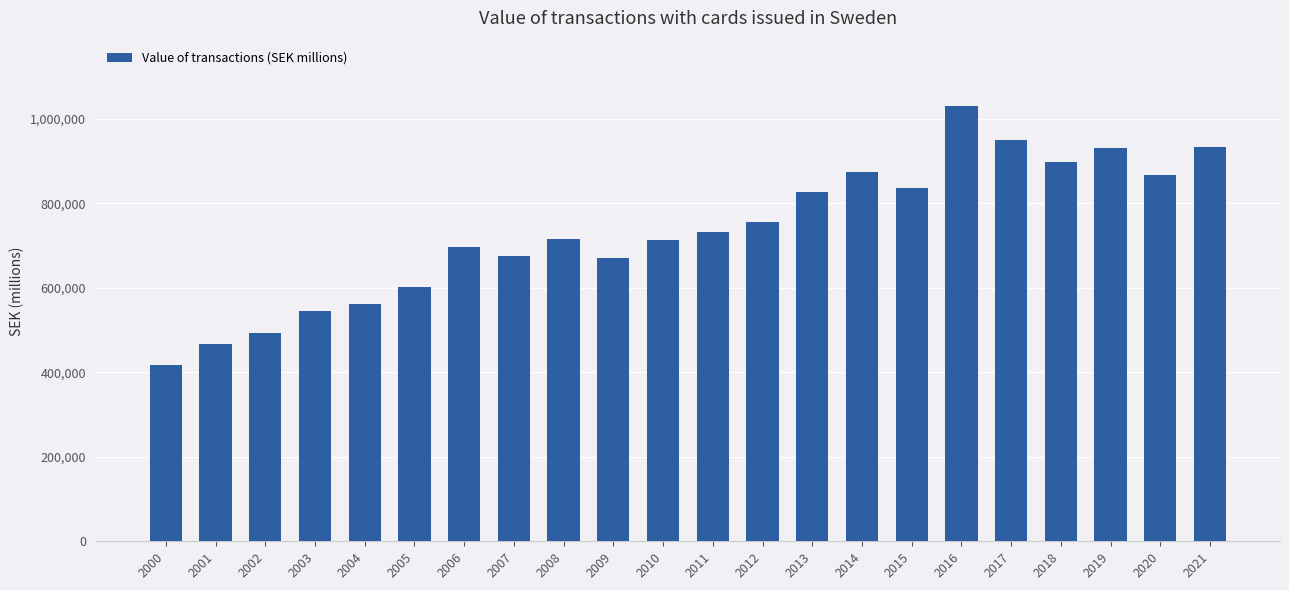

What is the average value?

735989.8